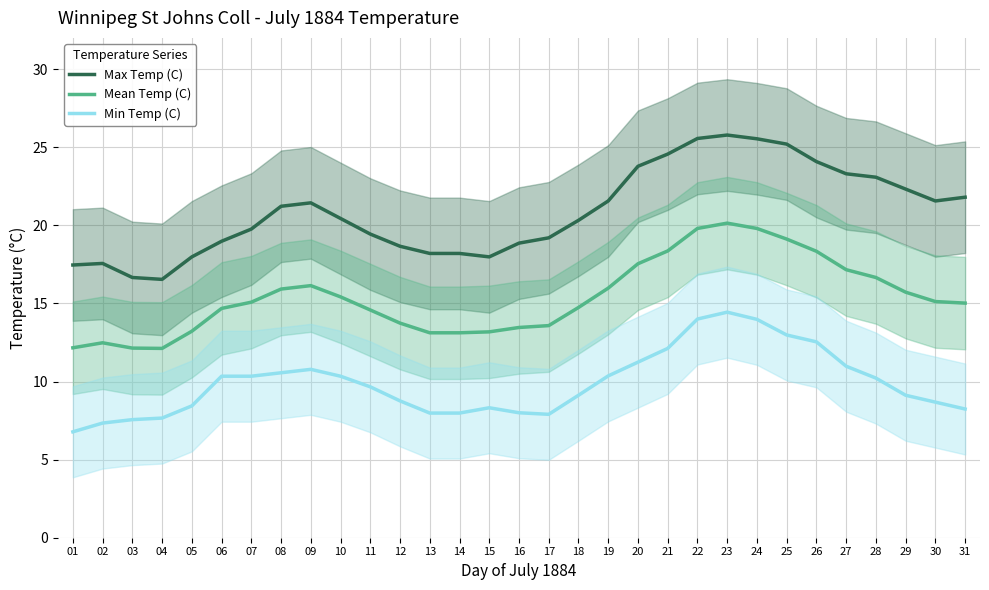

Which has a higher value, 02 or 29?

29